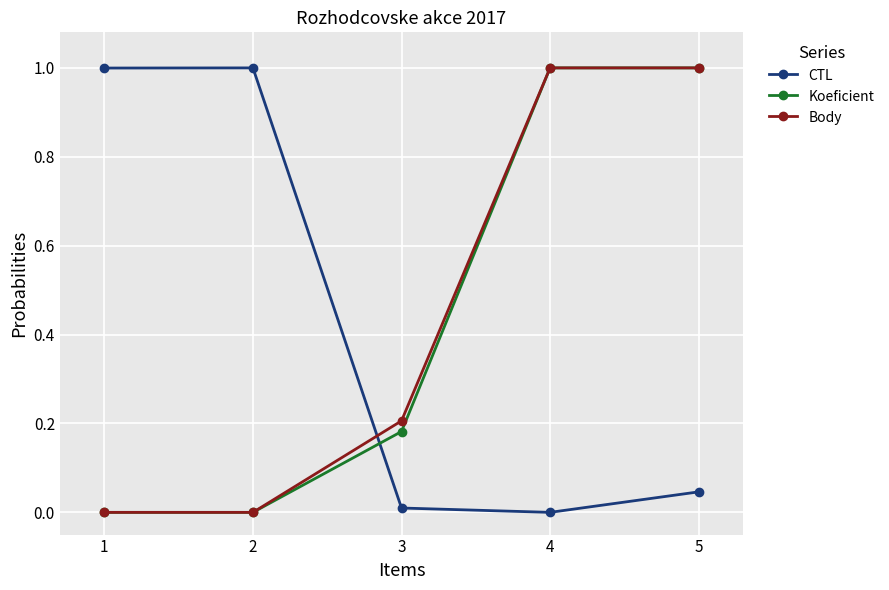

Is the value of CTL at 3 greater than the value of Body at 5?

No